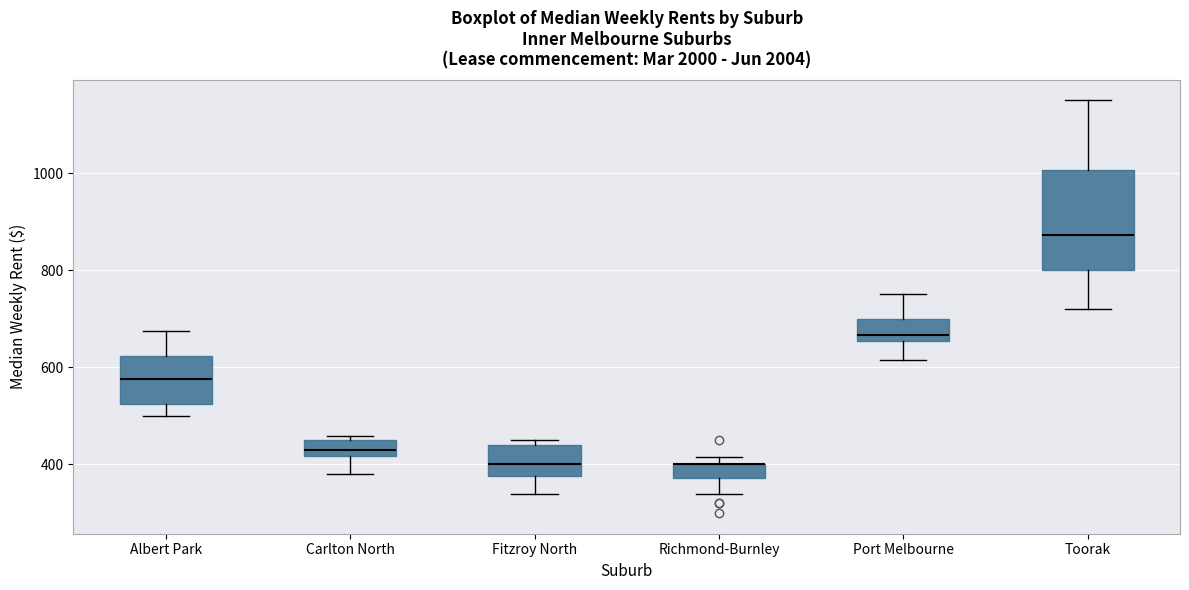

Comparing the boxes themselves (not the whiskers), which one is the tallest?

Toorak